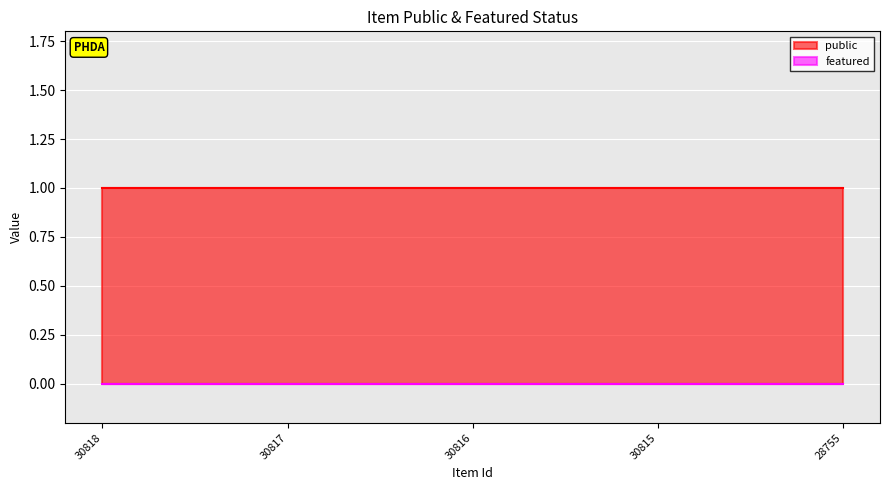

Is the value of featured at 30816 greater than the value of public at 30816?

No